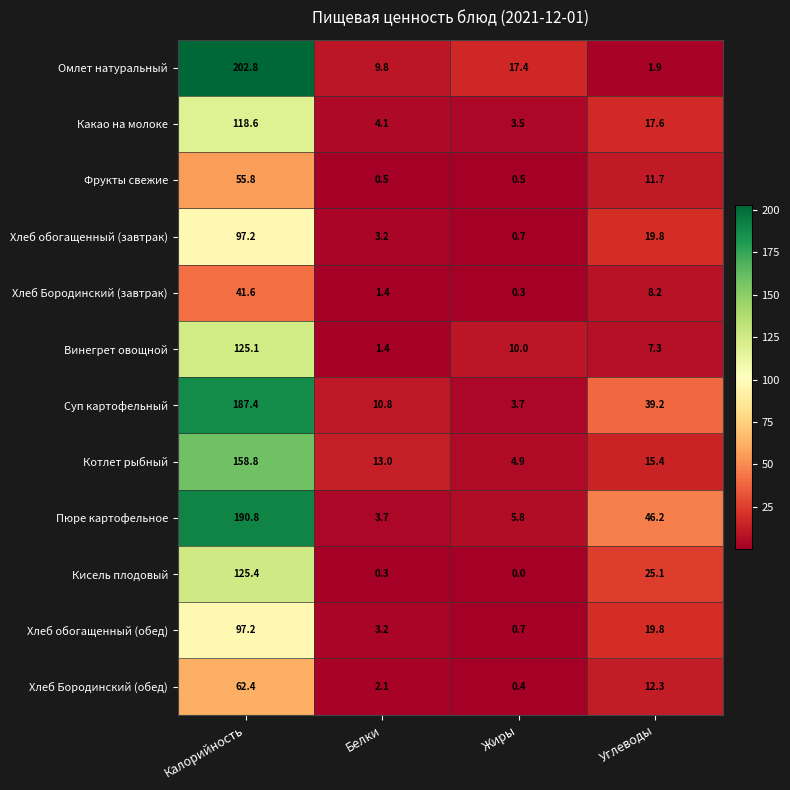

What is the difference between the maximum and second lowest values in the Хлеб Бородинский (завтрак) series?

40.2